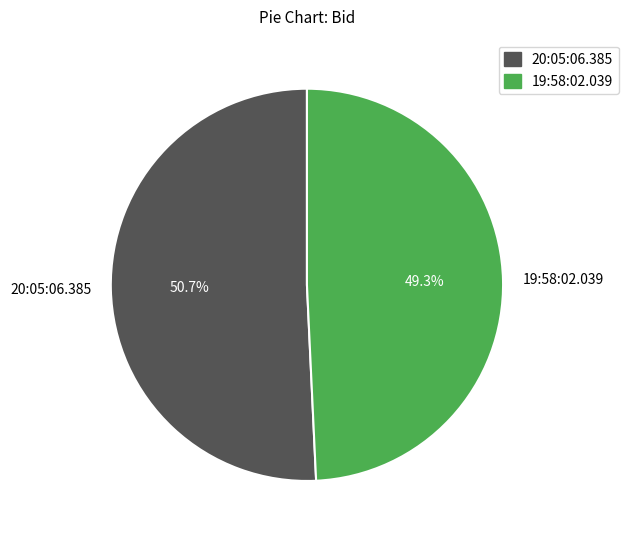

Count the number of slices in the pie.

2